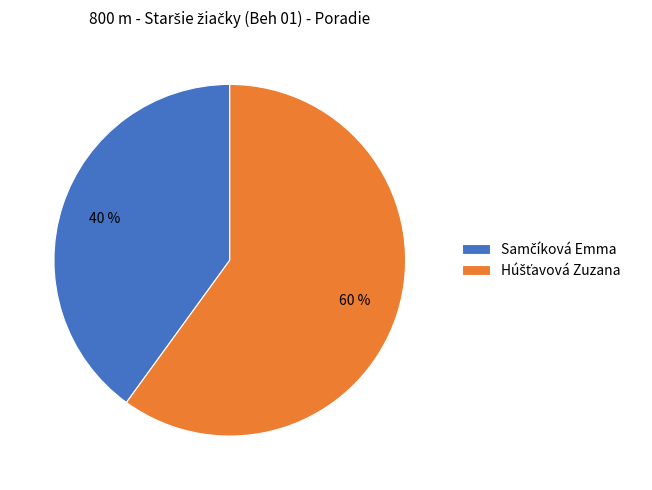

Is there any slice that represents more than half of the pie?

Yes